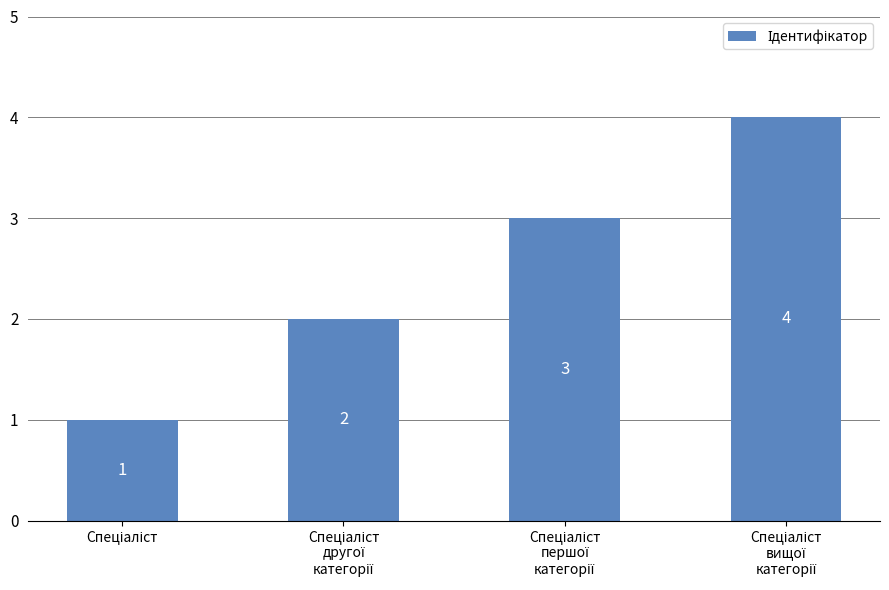

What is the maximum value shown in the chart?

4